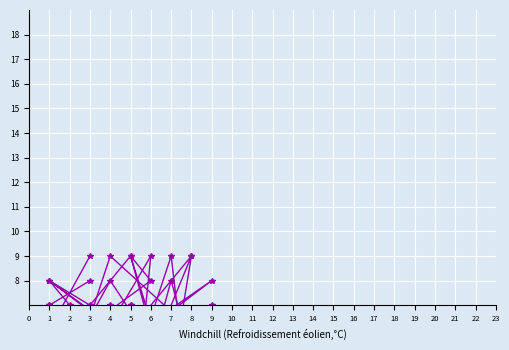

At which category does col_3 reach its first local peak?

1